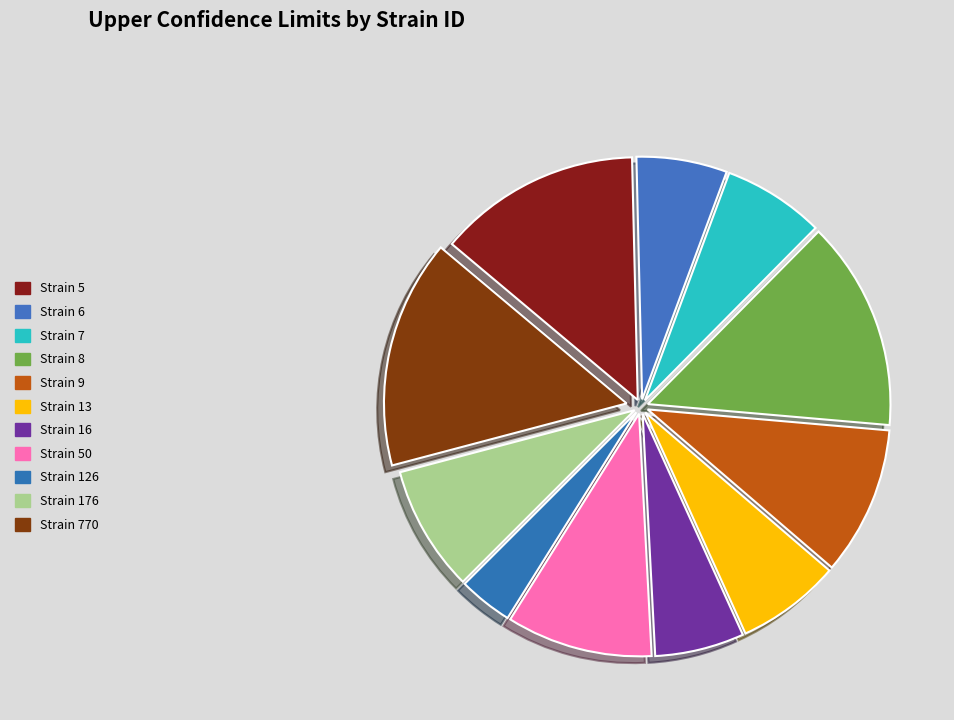

Count the number of slices in the pie.

11